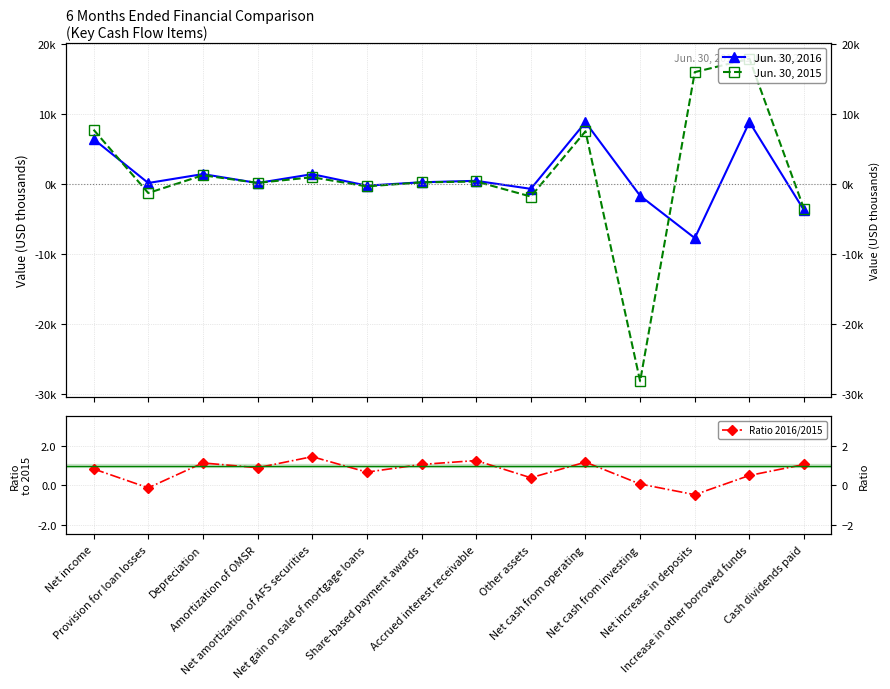

Count the number of data series in this chart.

3